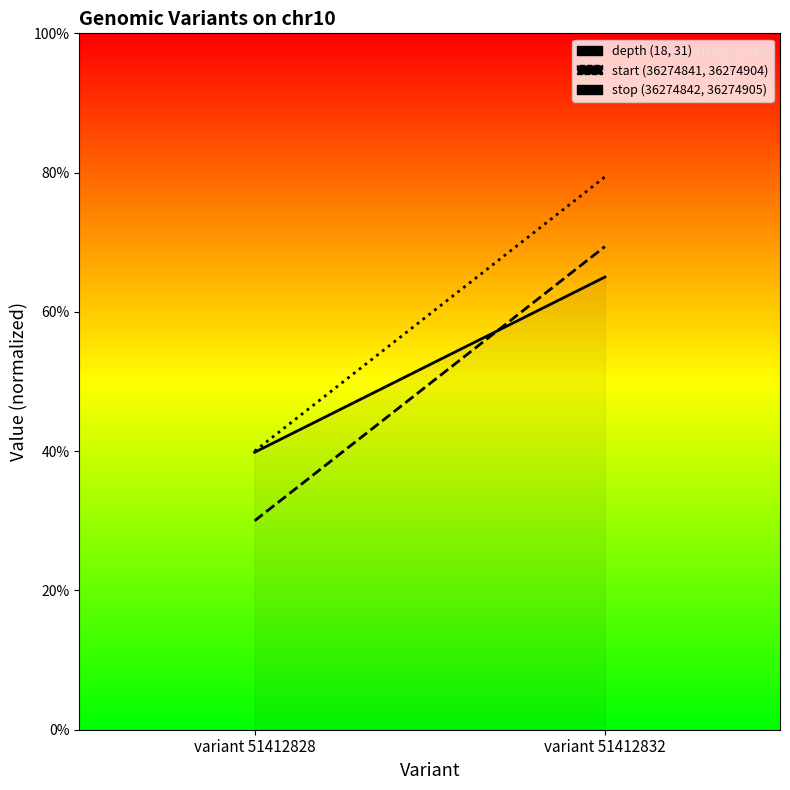

Where is stop nearest to the value 59?

variant 51412828